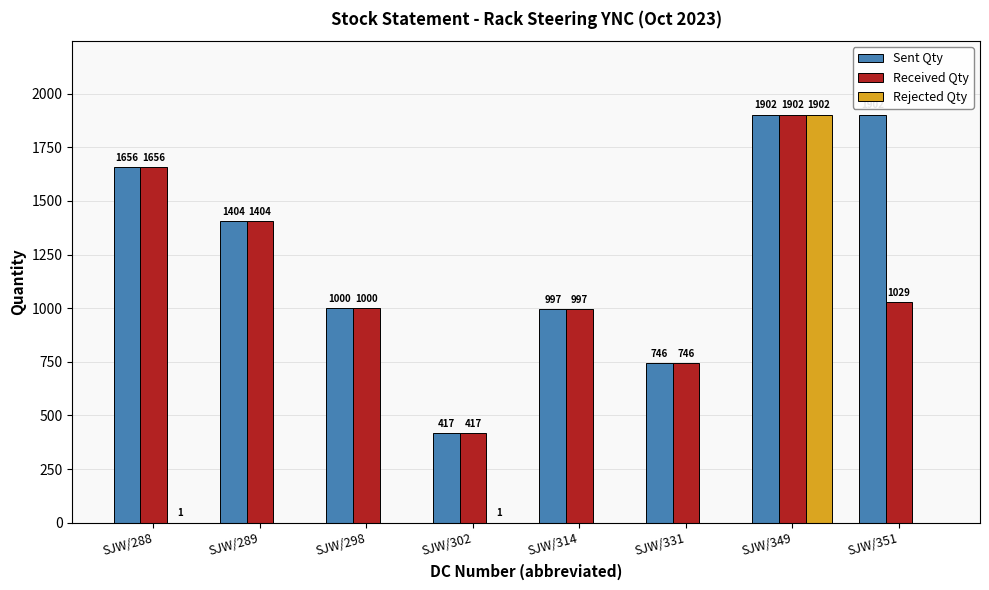

Is it true that Received Qty equals 308 at SJW/289?

False